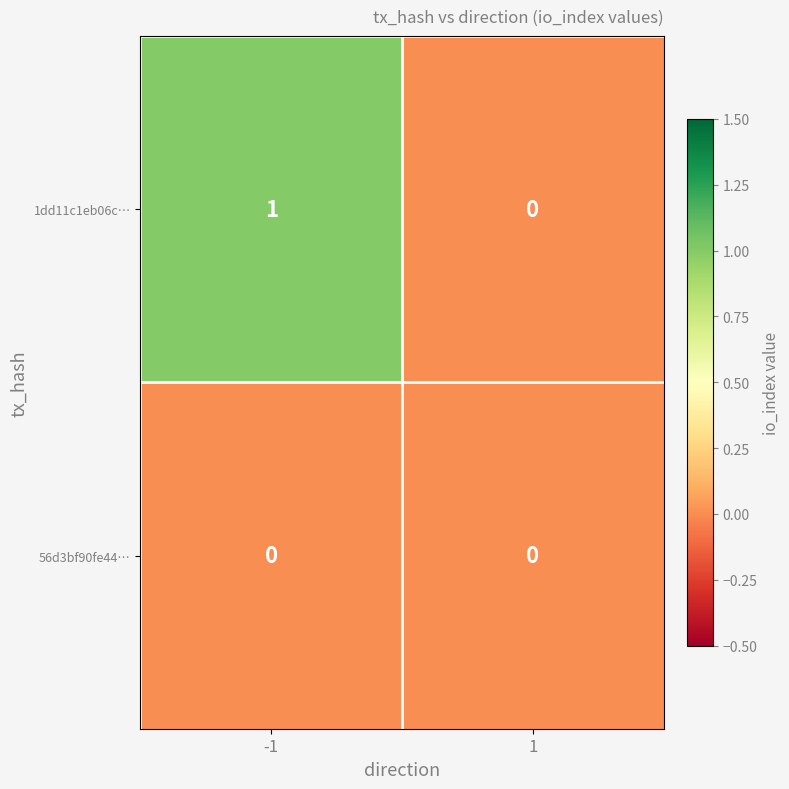

Which series has the largest total across all categories?

1dd11c1eb06c…